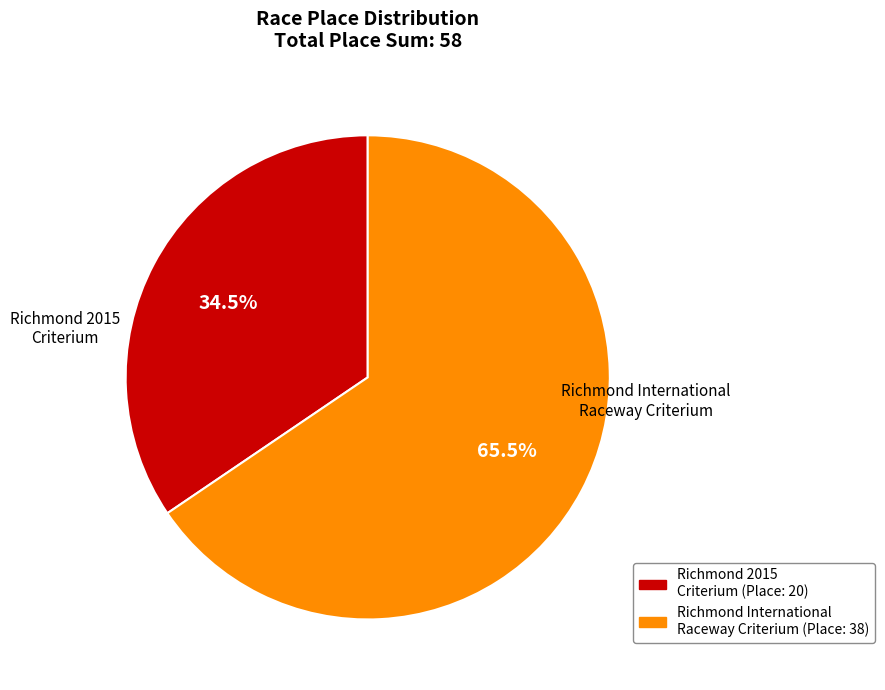

True or false: Richmond 2015 Criterium accounts for 46% of the total.

False